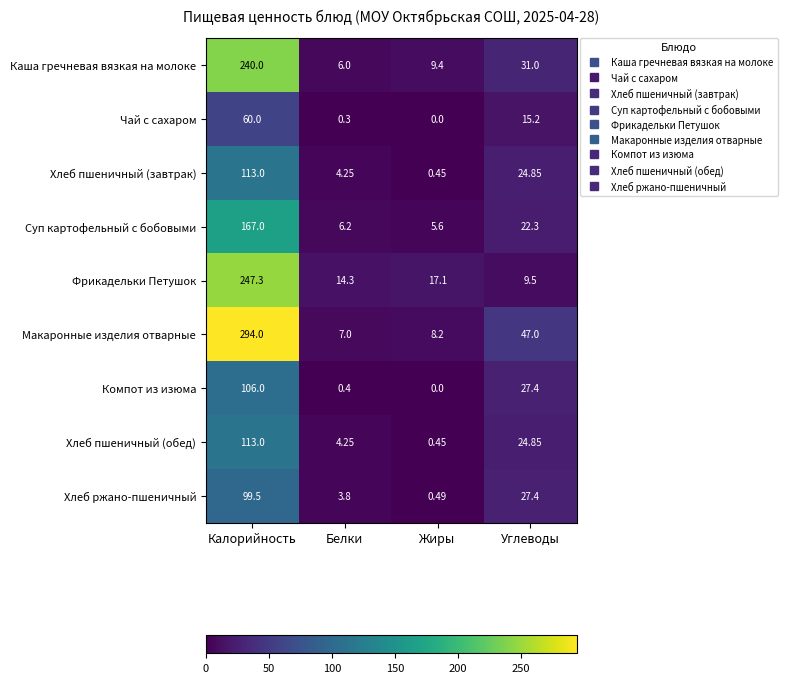

How many data points in Фрикадельки Петушок are less than 17?

2